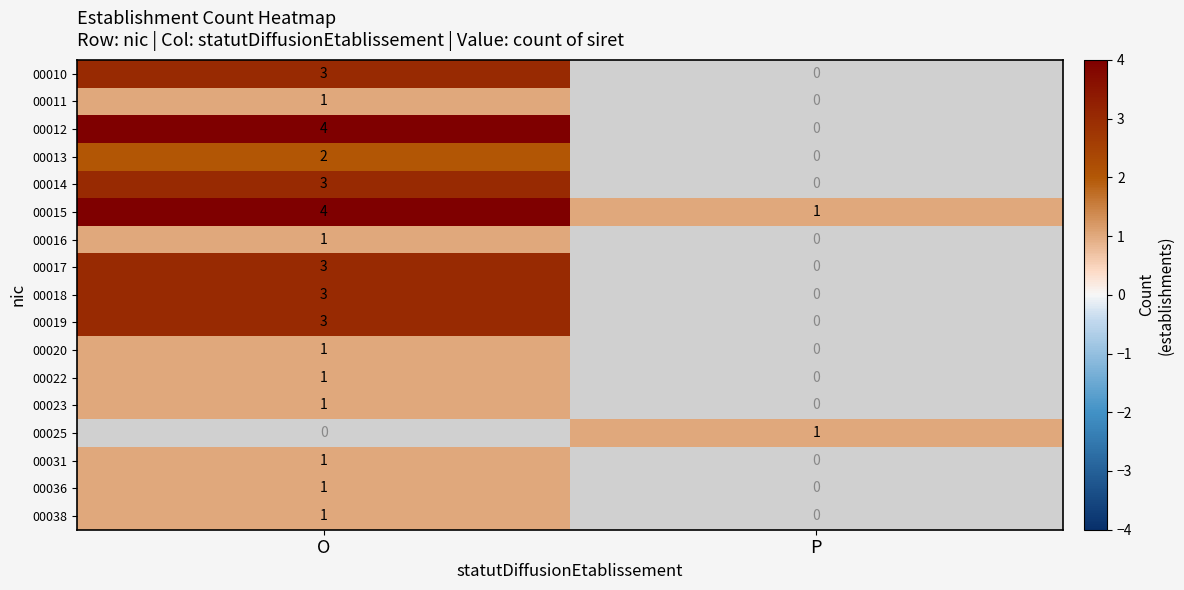

True or false: 00038 has a value of 1 at O.

True